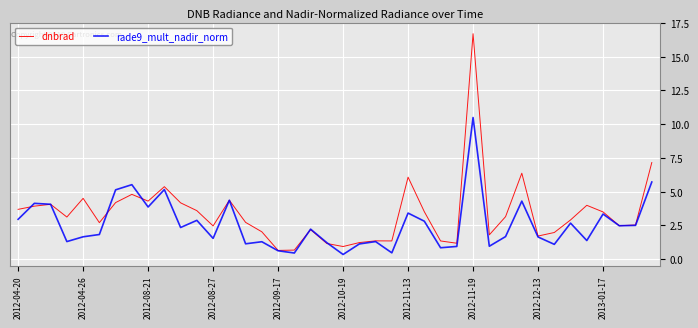

Which series has the largest total across all categories?

dnbrad